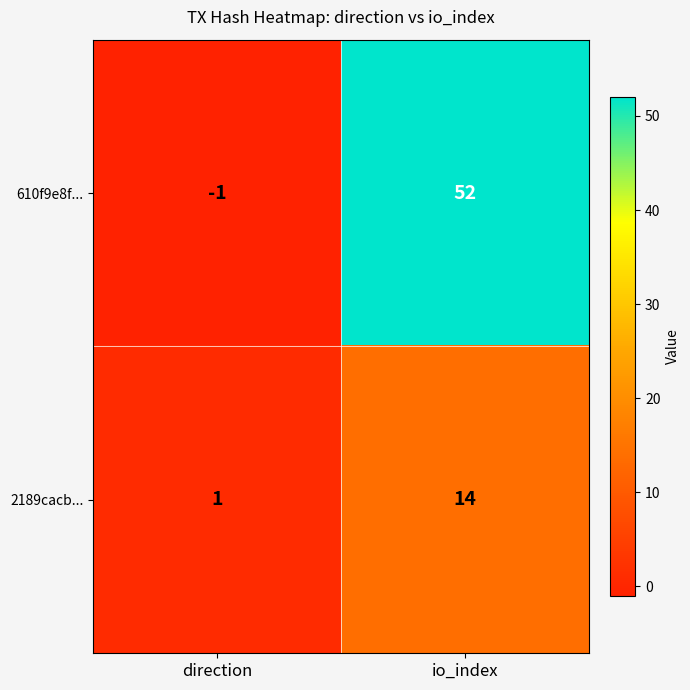

Is it true that 2189cacb... equals 0 at direction?

False